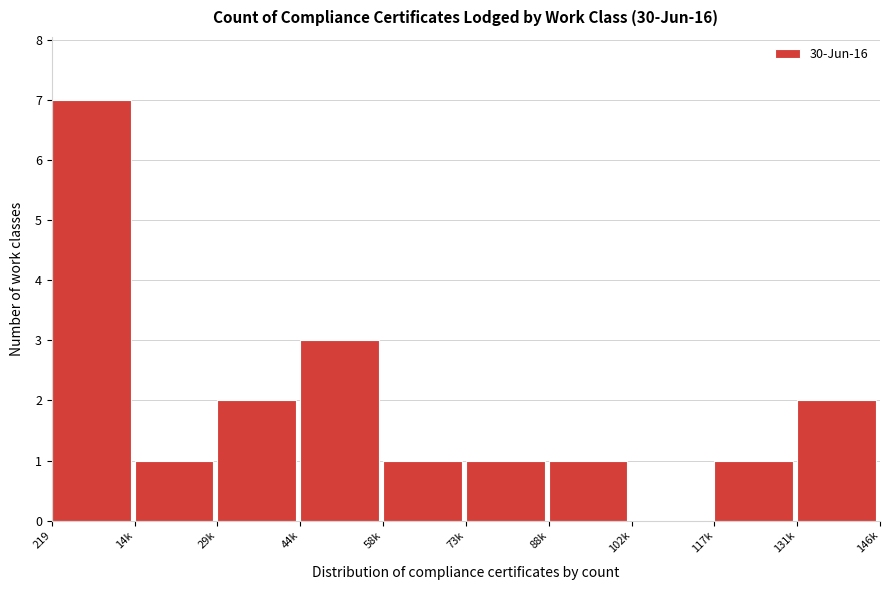

Reading right to left, what are all the values shown in this chart?

131k=2	117k=1	102k=0	88k=1	73k=1	58k=1	44k=3	29k=2	14k=1	219=7